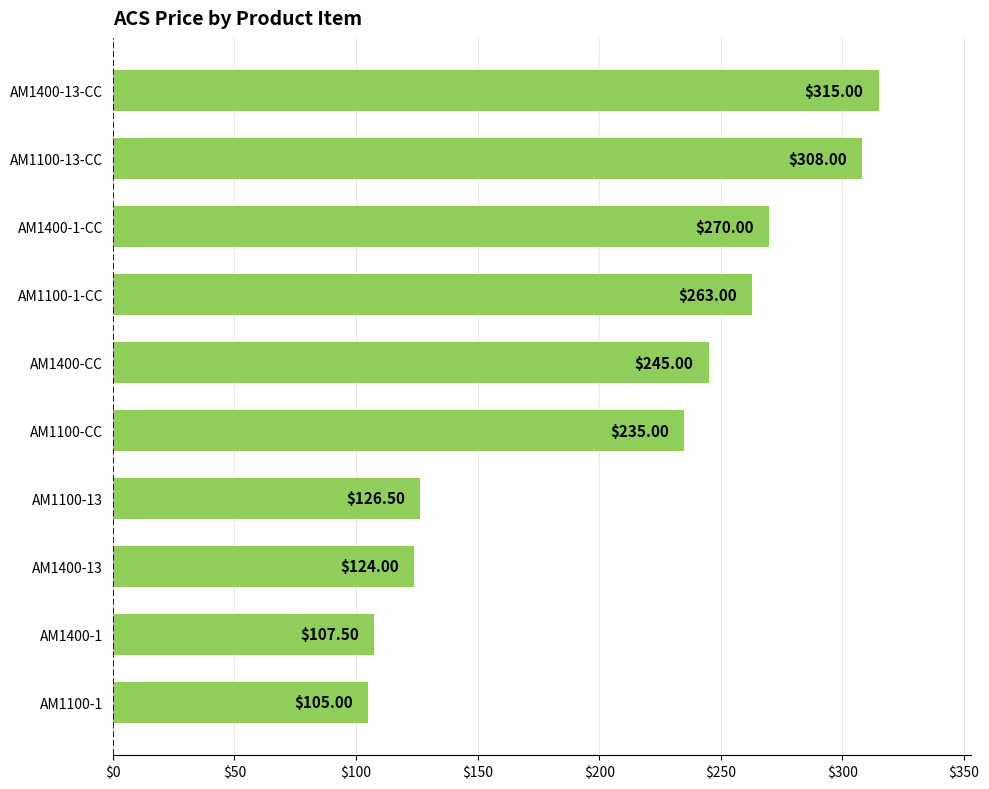

Are the bars horizontal?

Yes